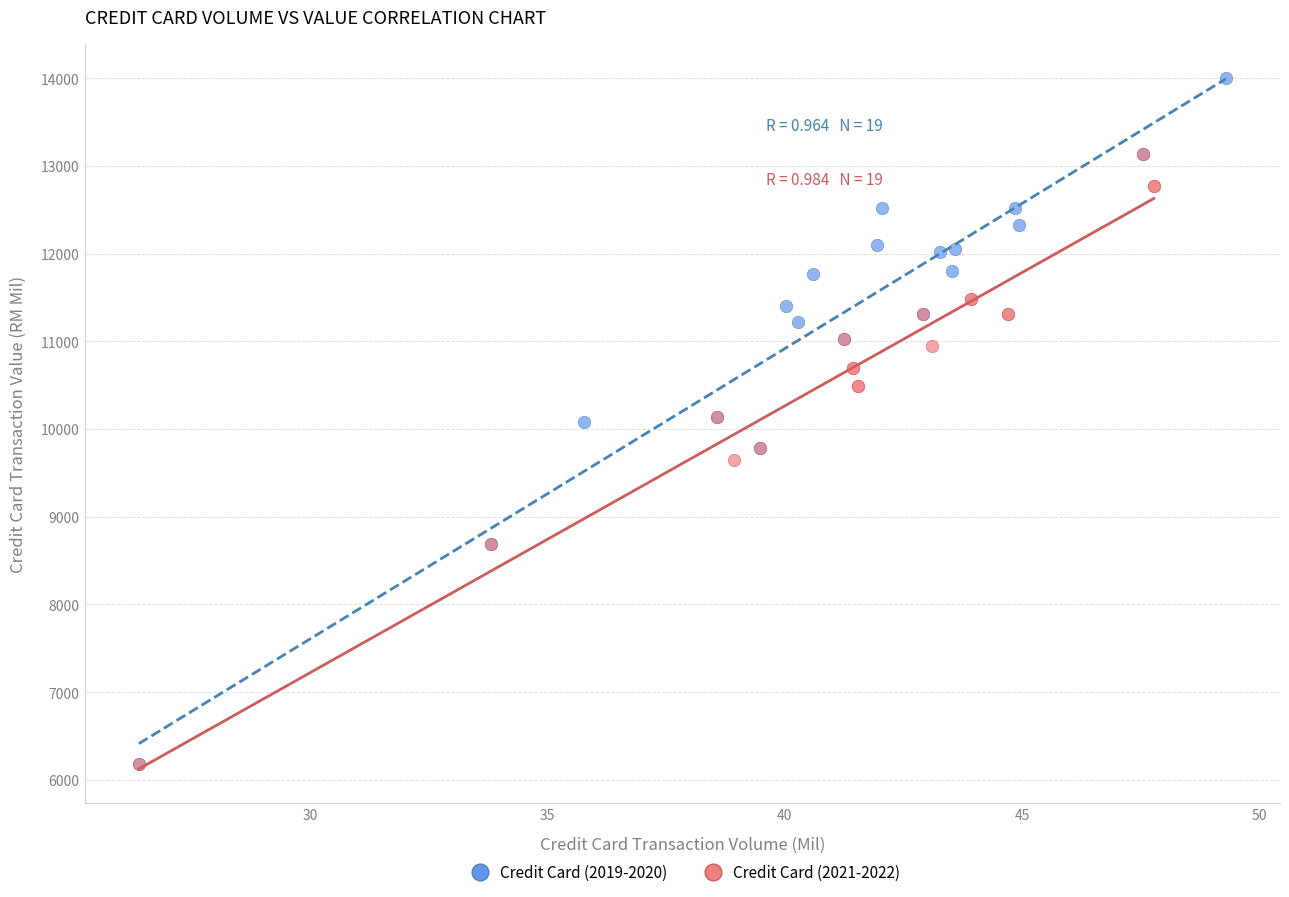

Which series reaches the maximum Y coordinate?

Credit Card (2019-2020)